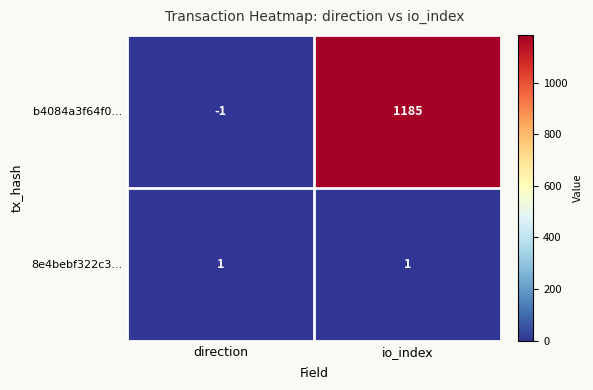

What is the spread (max minus min) of values at direction?

2